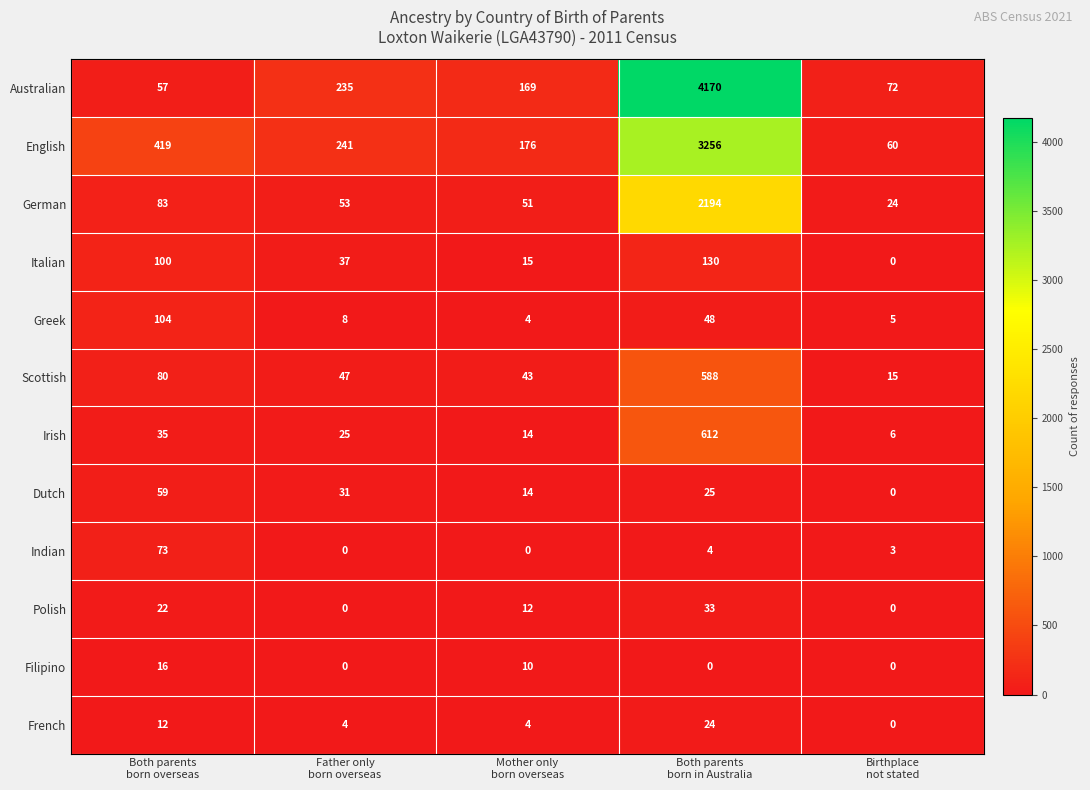

Which series has the widest spread of values?

Australian